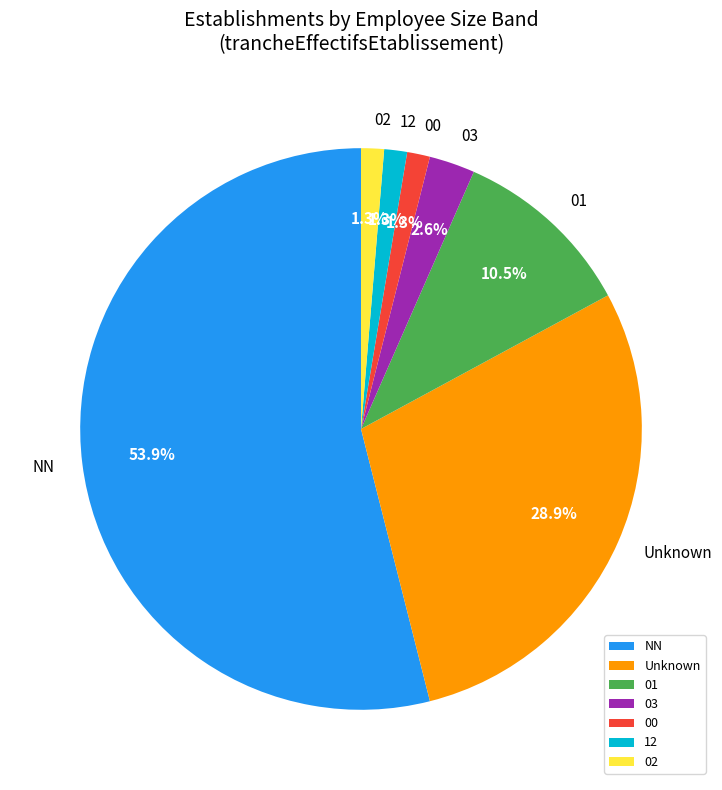

Which slice is the largest?

NN